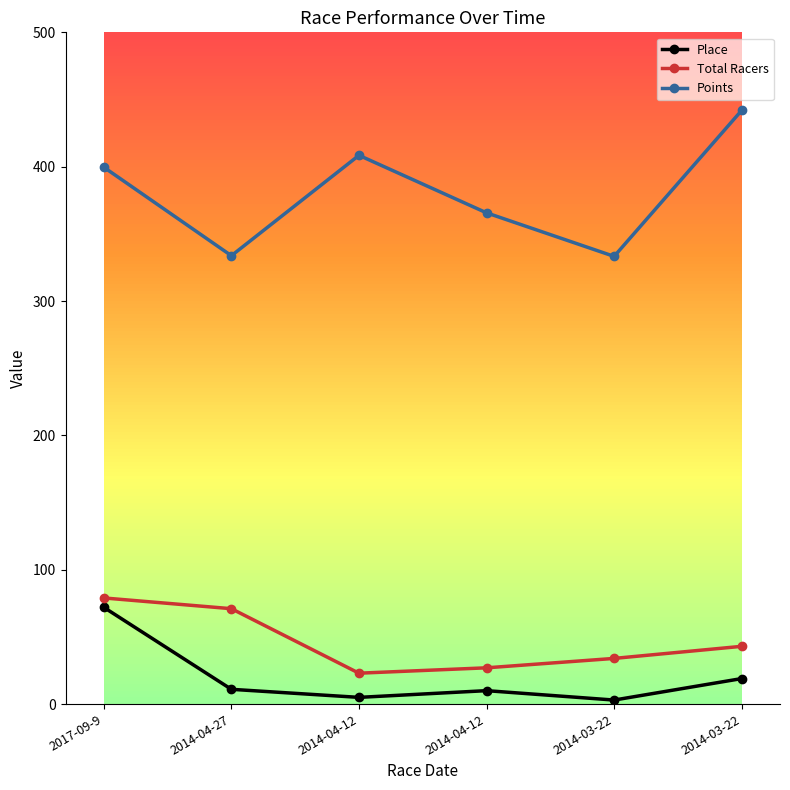

What is the difference between the maximum and minimum values in the Points series?

108.7